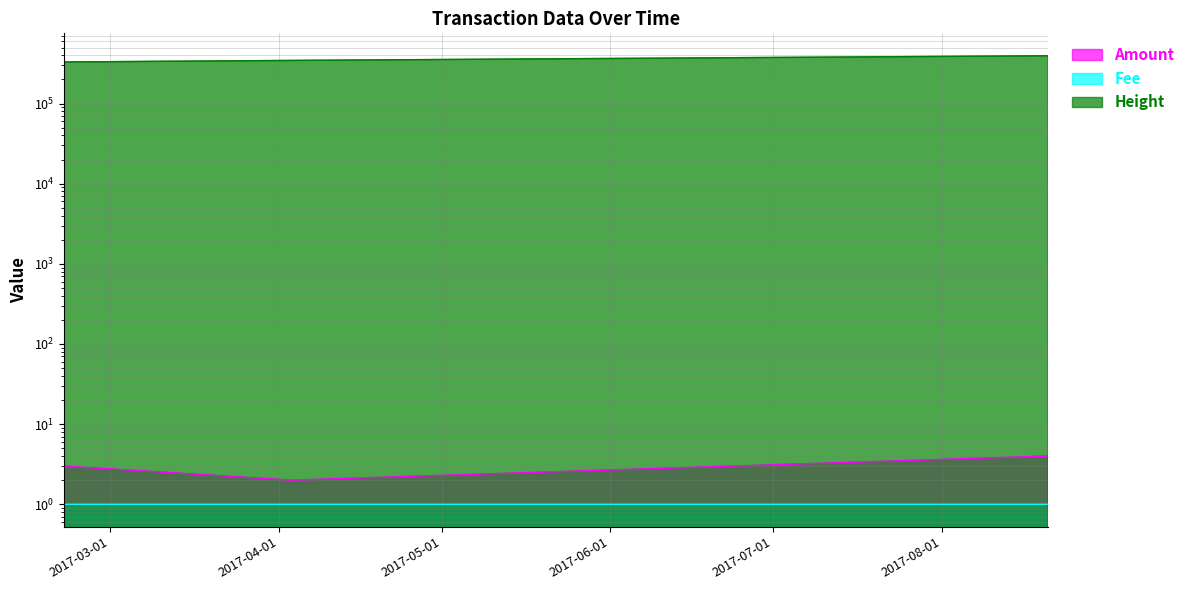

What position from the left is 2017-02-20 11:55:35?

1